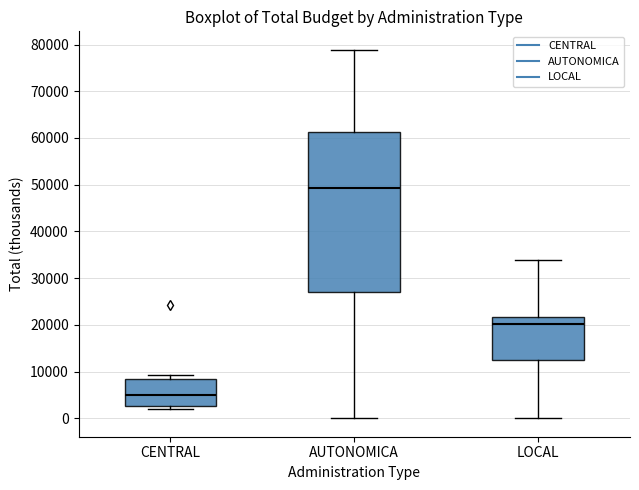

Reading left to right, transcribe this box plot: for each box, give where its median line is, the range the box spans, and where its two whiskers end, as read against the y-axis. The values are not printed on the chart, so give them approximately, as read against the axis.

CENTRAL: median 5000, box 3000 to 8000, whiskers 2000 to 9000
AUTONOMICA: median 49000, box 27000 to 61000, whiskers 0 to 79000
LOCAL: median 20000, box 12000 to 22000, whiskers 0 to 34000